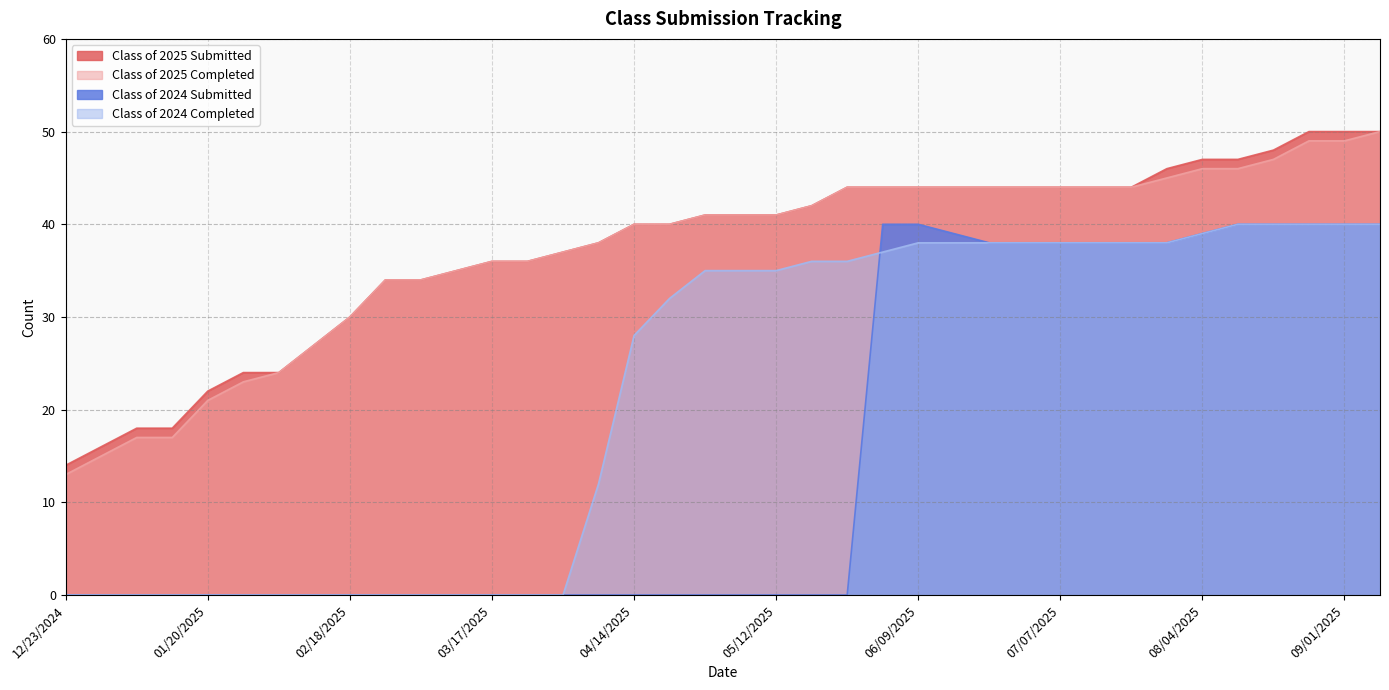

What is the label of the 28th point from the right?

03/03/2025